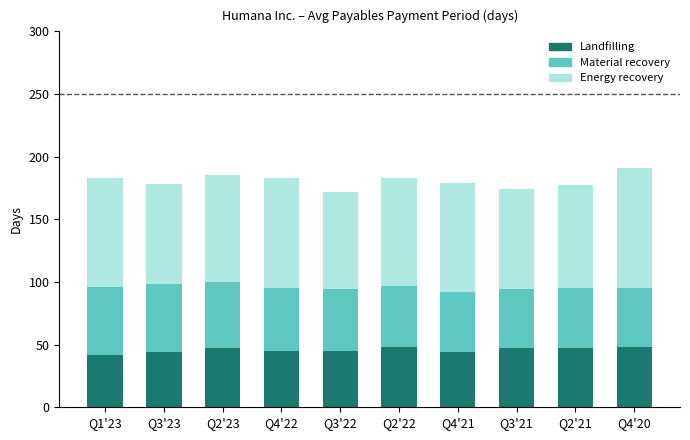

What is the total value across all series at Q1'23?

183